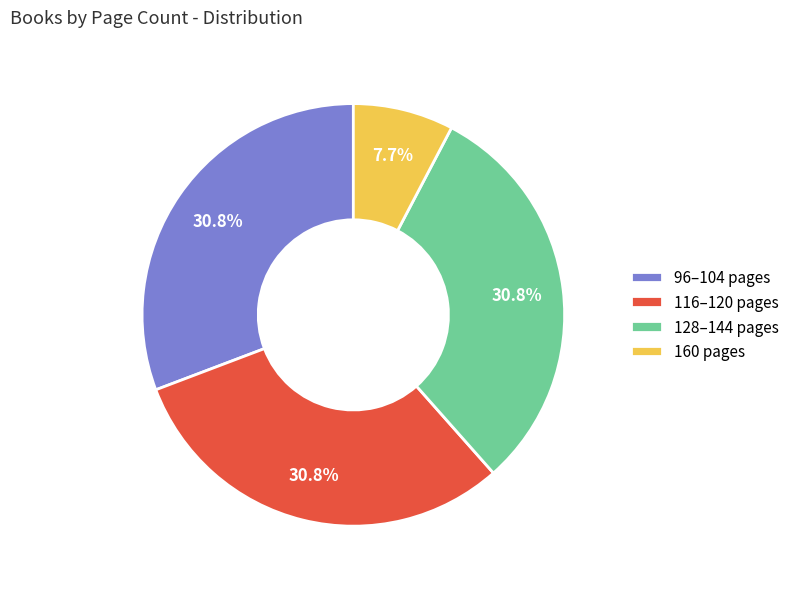

Which slice is the smallest?

160 pages